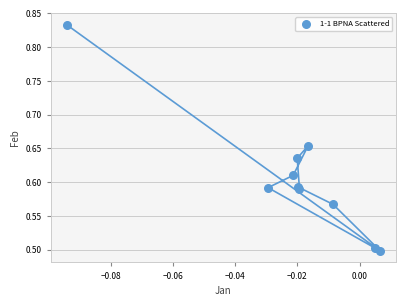

What Y value in the scatter plot is closest to 0?

0.5